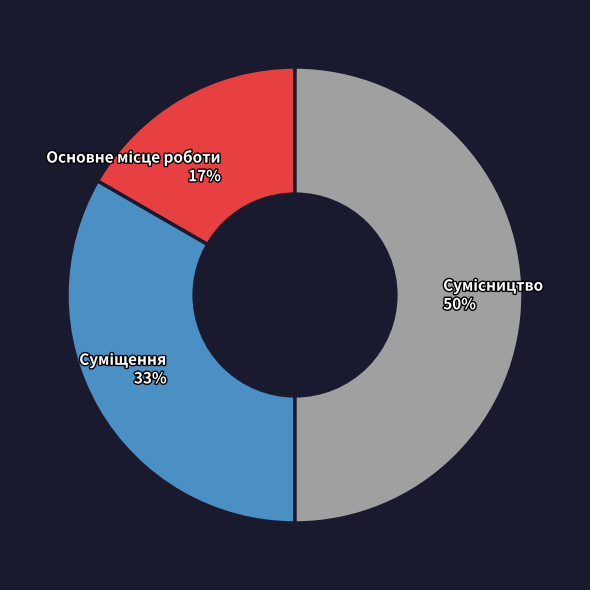

To the nearest percent, what is the difference between the largest and smallest slice percentages?

33%